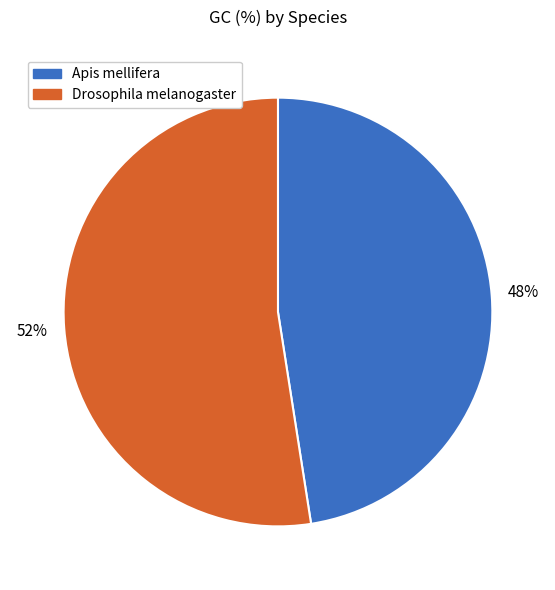

Is Drosophila melanogaster the majority of the pie?

Yes